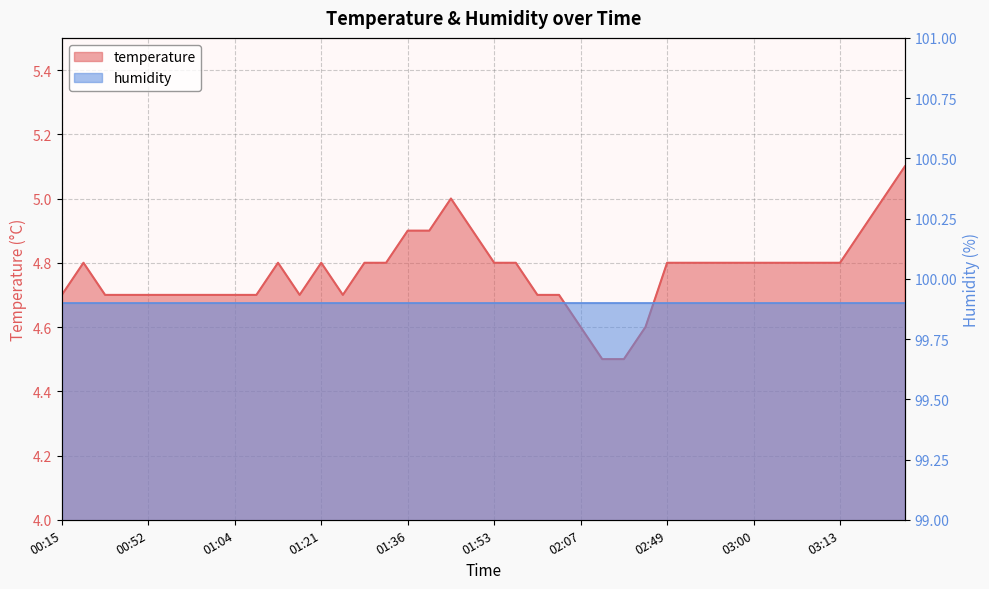

What is the greatest value displayed?

5.1